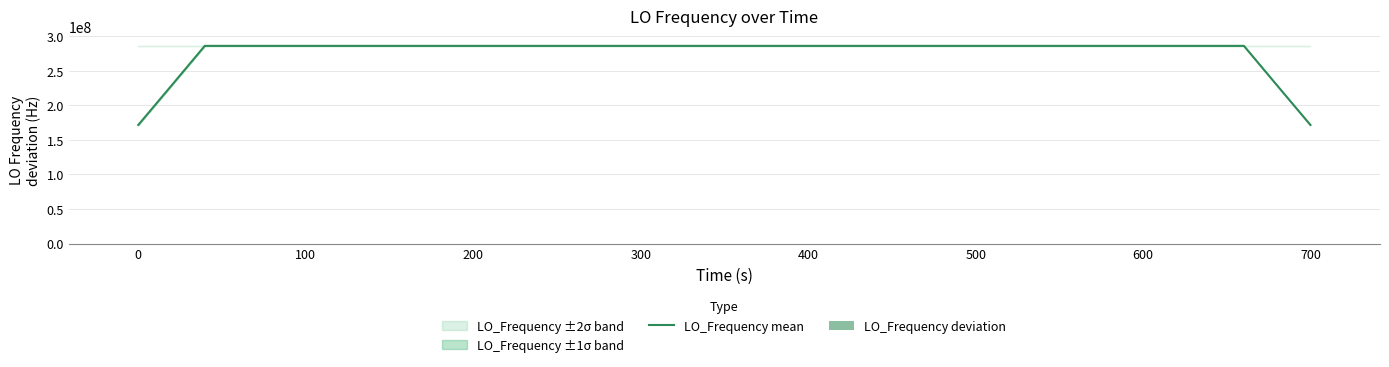

What is the highest value of the LO_Frequency mean series?

286046999.8